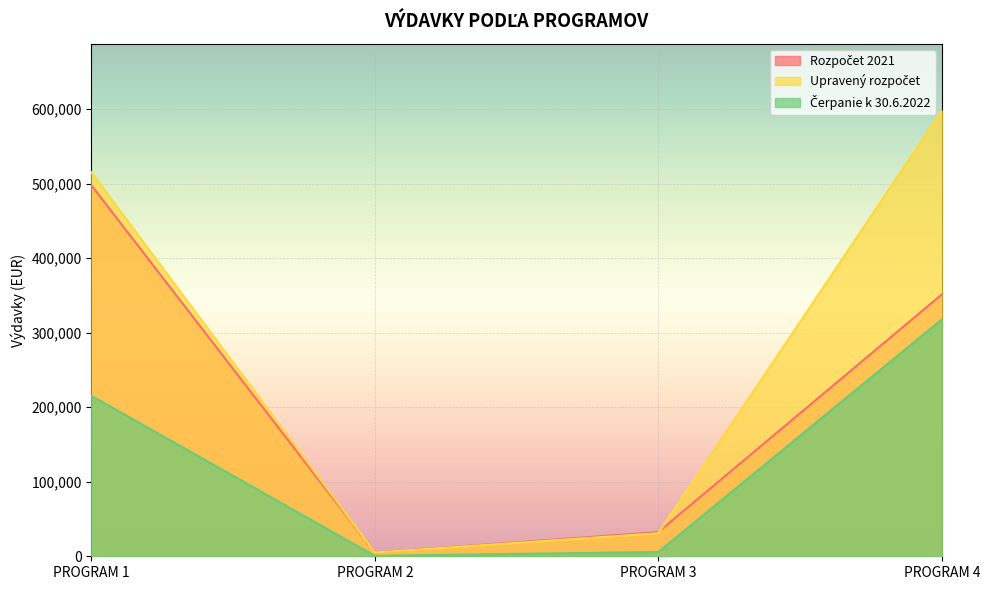

How many values in the Čerpanie k 30.6.2022 series exceed 215349?

2